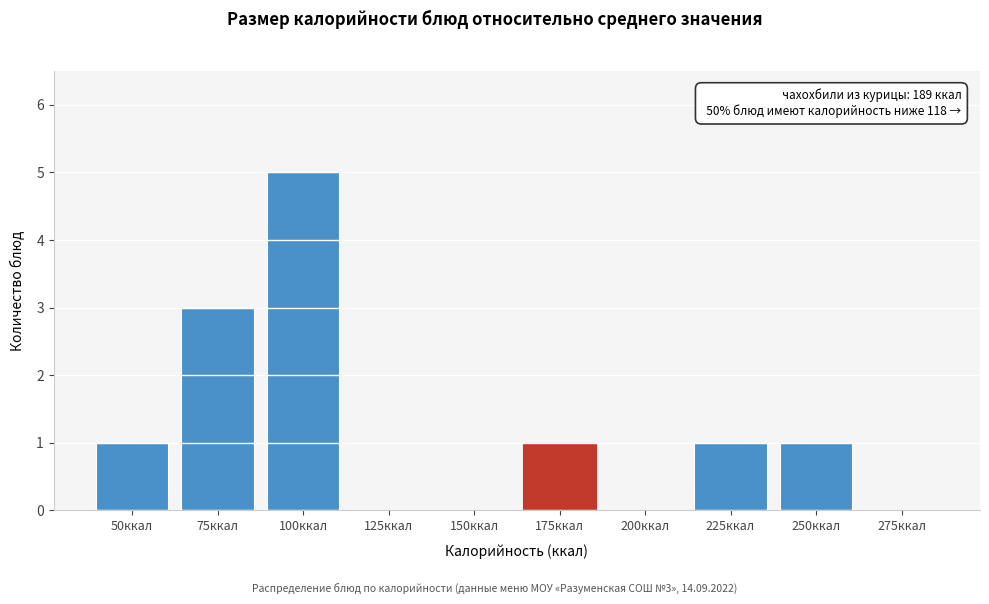

Reading left to right, extract all data points from this chart.

50ккал=1	75ккал=3	100ккал=5	125ккал=0	150ккал=0	175ккал=1	200ккал=0	225ккал=1	250ккал=1	275ккал=0